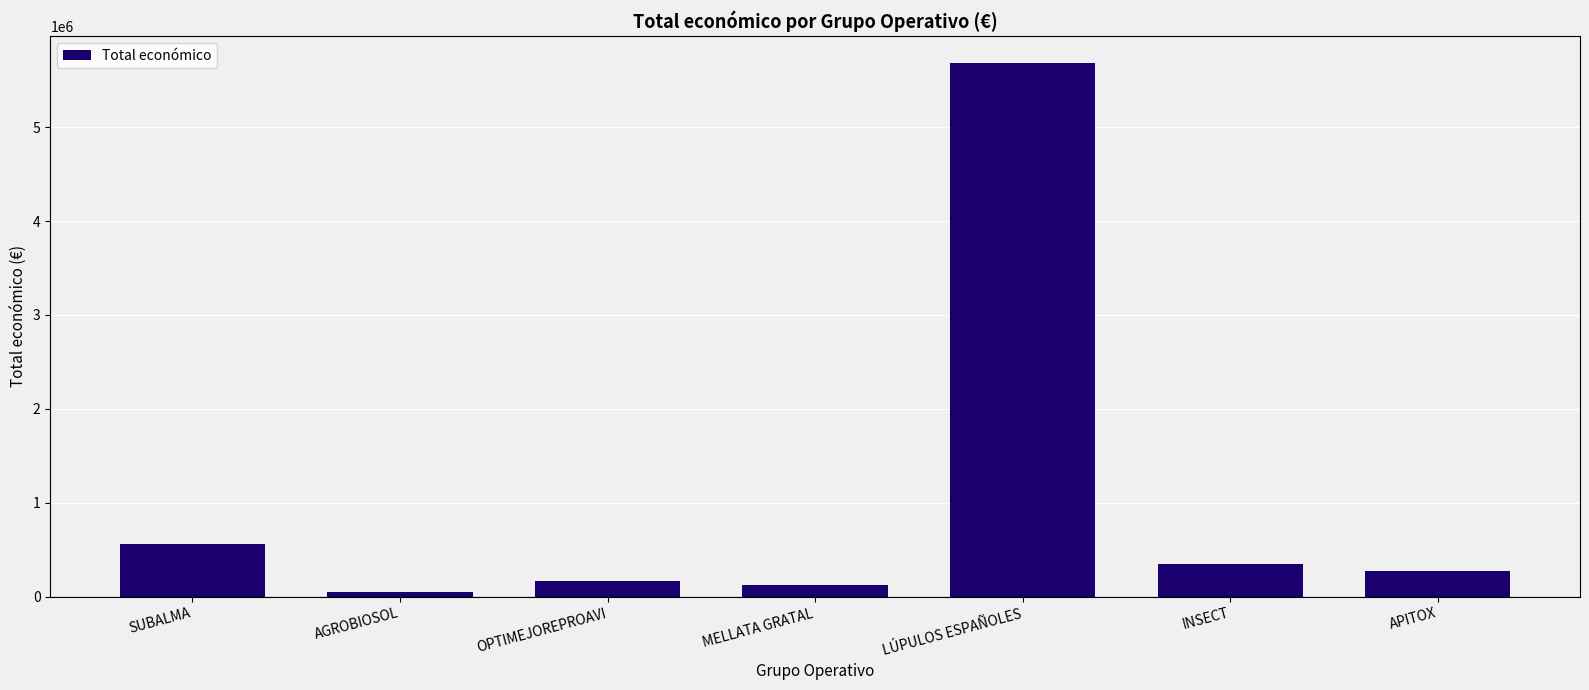

Reading left to right, list all the values displayed in this chart.

564758	50929	165000	120000	5685677	344243	271552